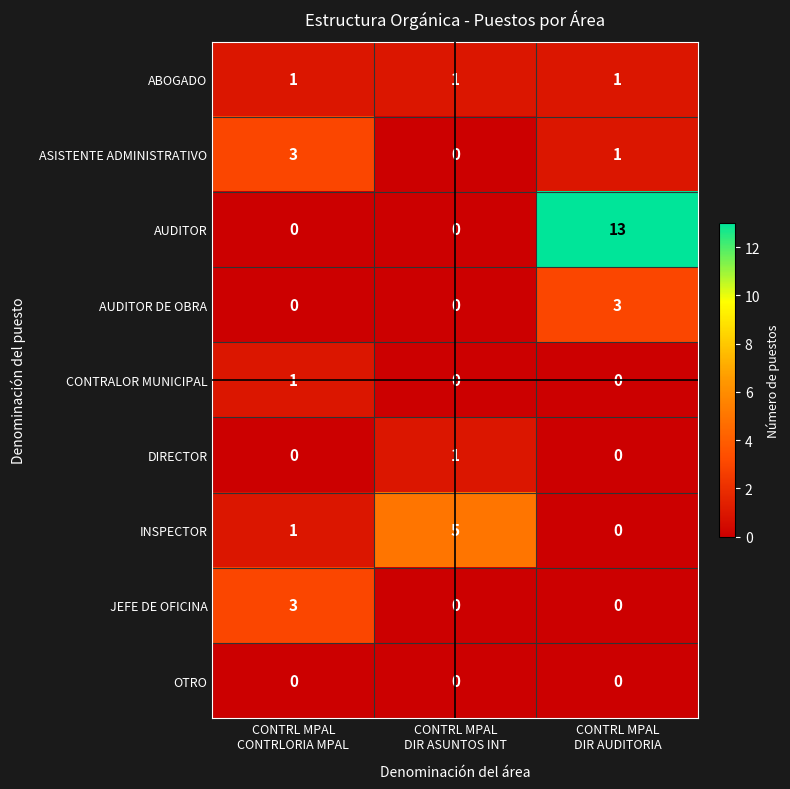

How many categories are shown in the chart?

3